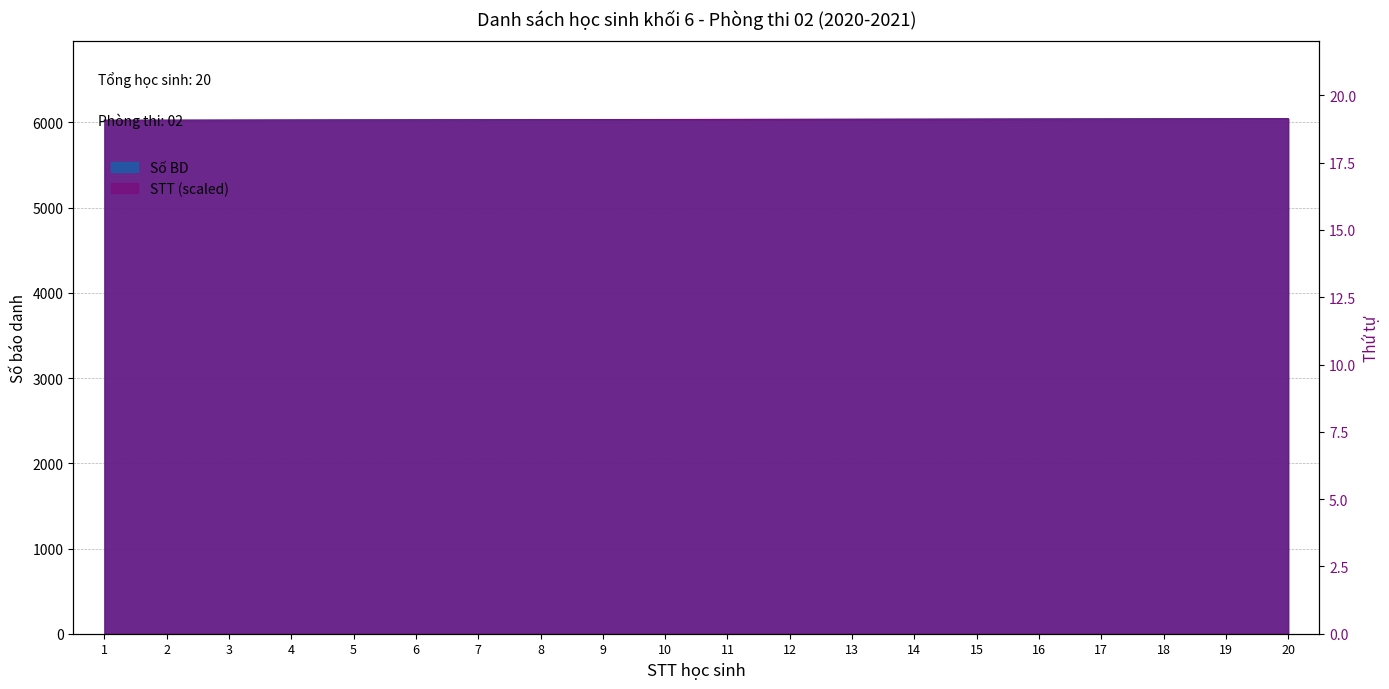

Does the chart have visible grid lines?

Yes